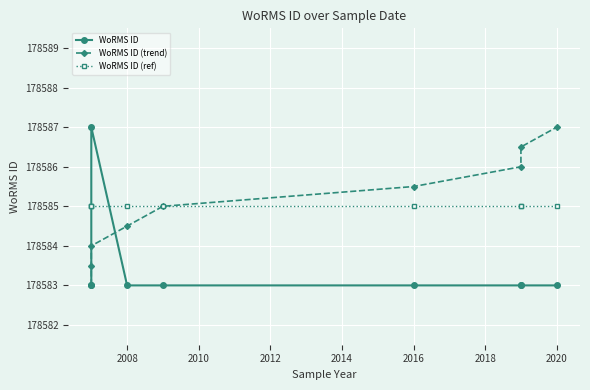

Which series has the largest total across all categories?

WoRMS ID (trend)